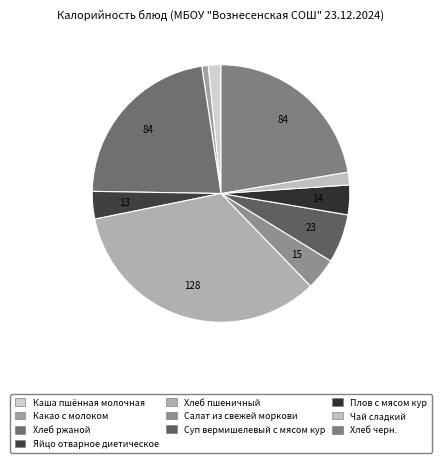

Rank the categories by value from lowest to highest.

Какао с молоком, Каша пшённая молочная, Чай сладкий, Яйцо отварное диетическое, Плов с мясом кур, Салат из свежей моркови, Суп вермишелевый с мясом кур, Хлеб ржаной, Хлеб черн., Хлеб пшеничный